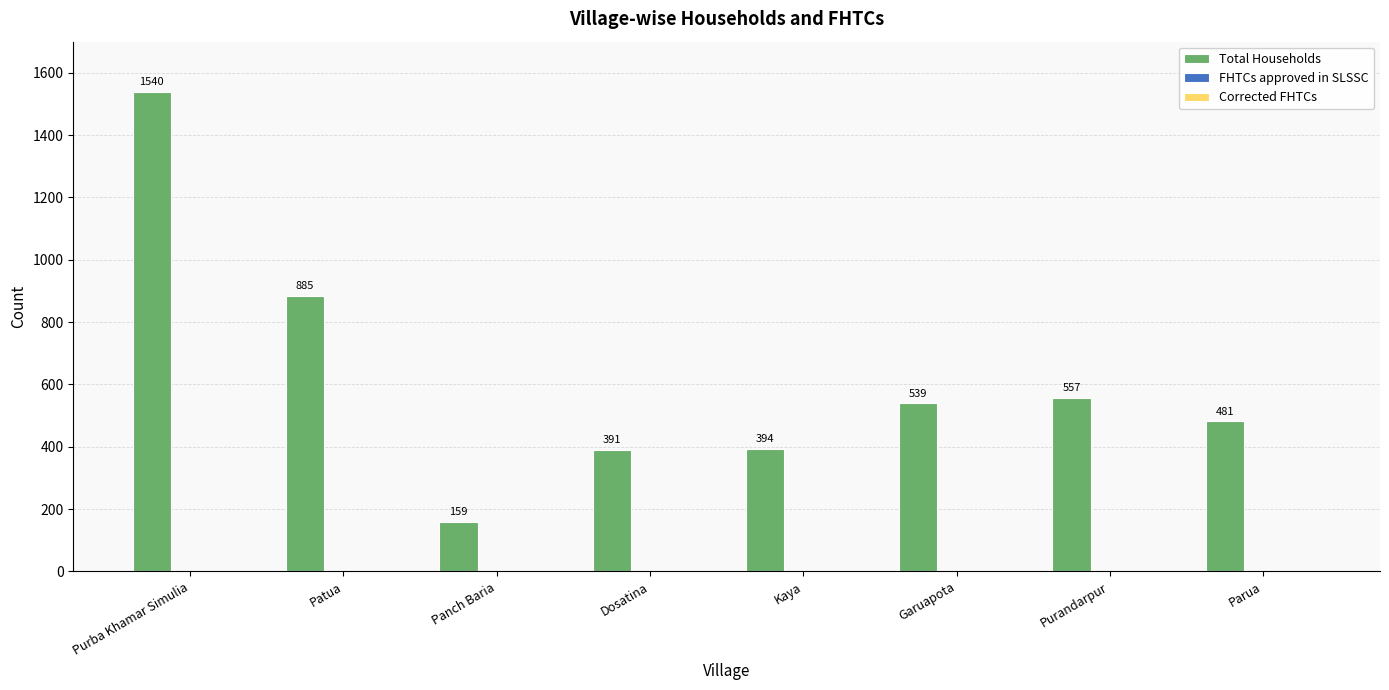

The value at Parua is 838. True or false?

False